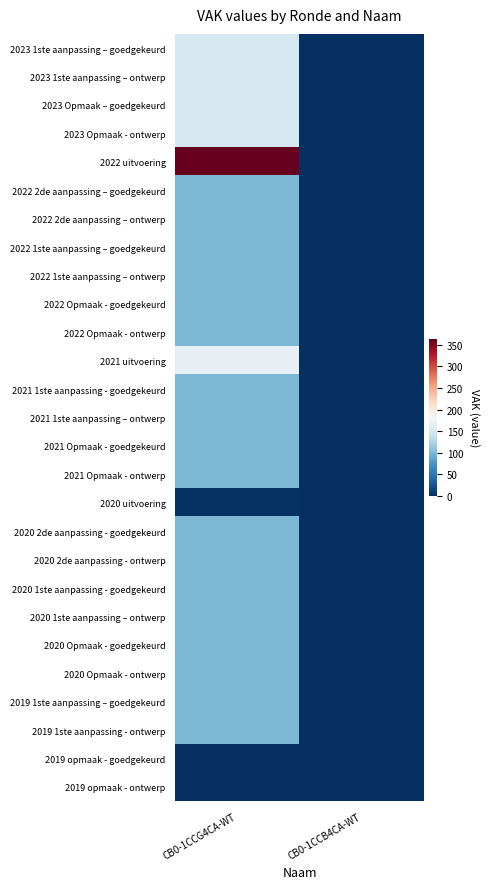

What is the greatest value displayed?

363